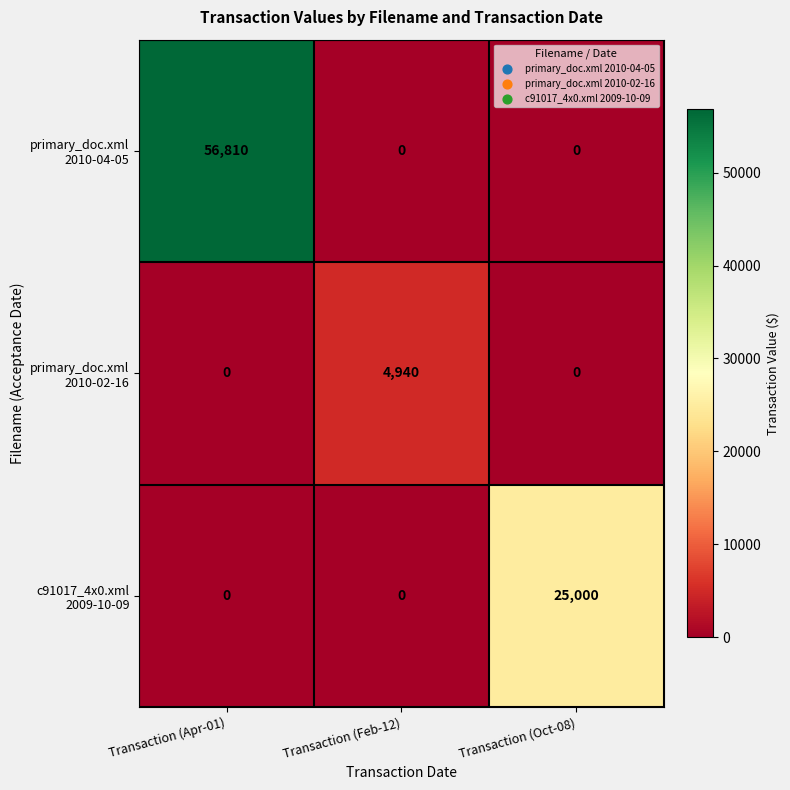

What is the total value across all series at Transaction (Apr-01)?

56810